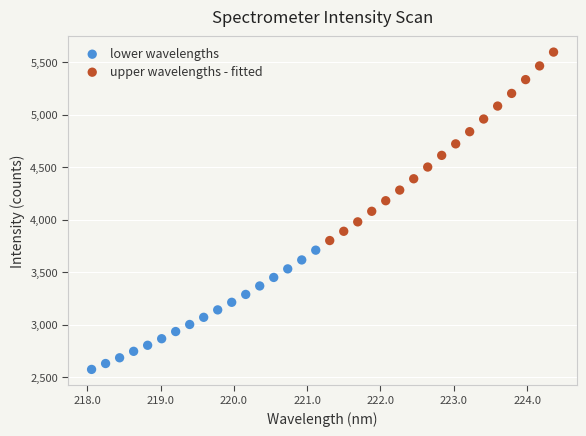

Which series has the widest spread of Y values?

upper wavelengths - fitted